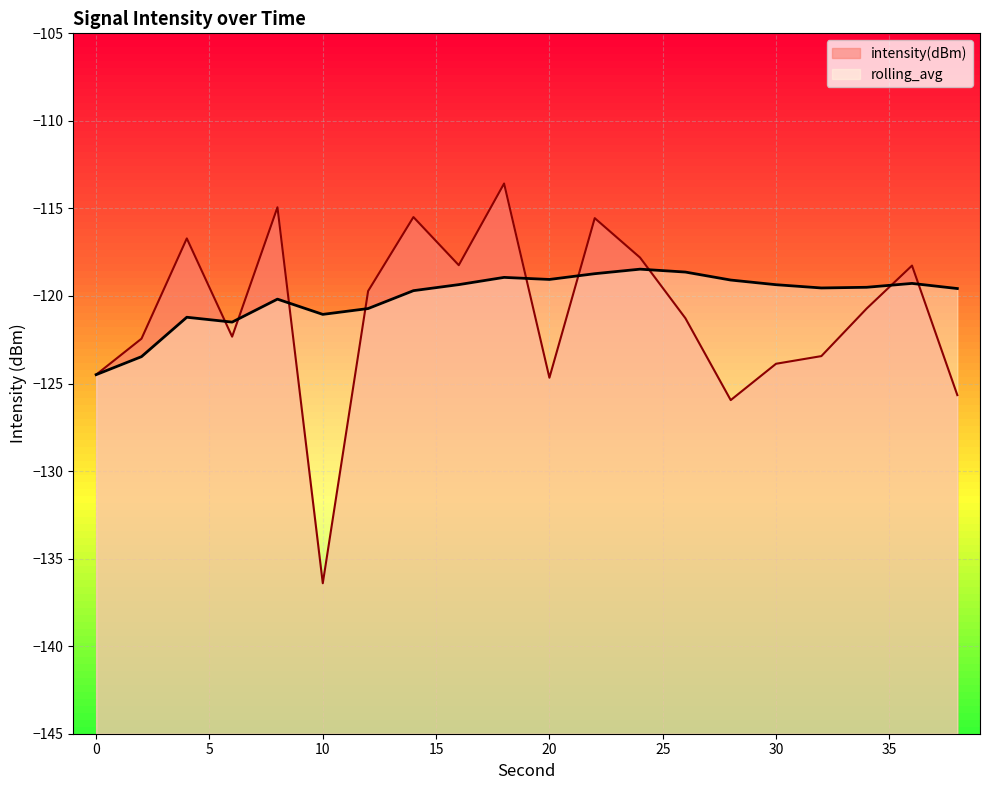

The value of intensity(dBm) at 32 is -57.9. True or false?

False